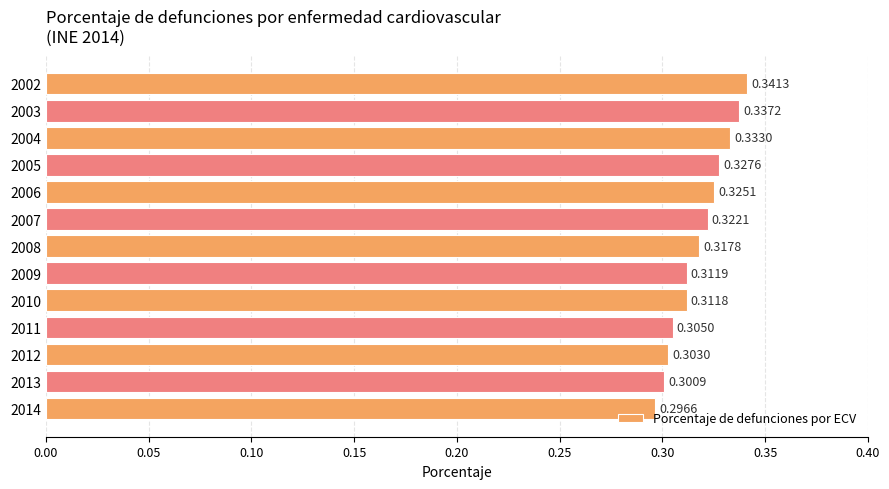

Does the chart contain any negative values?

No